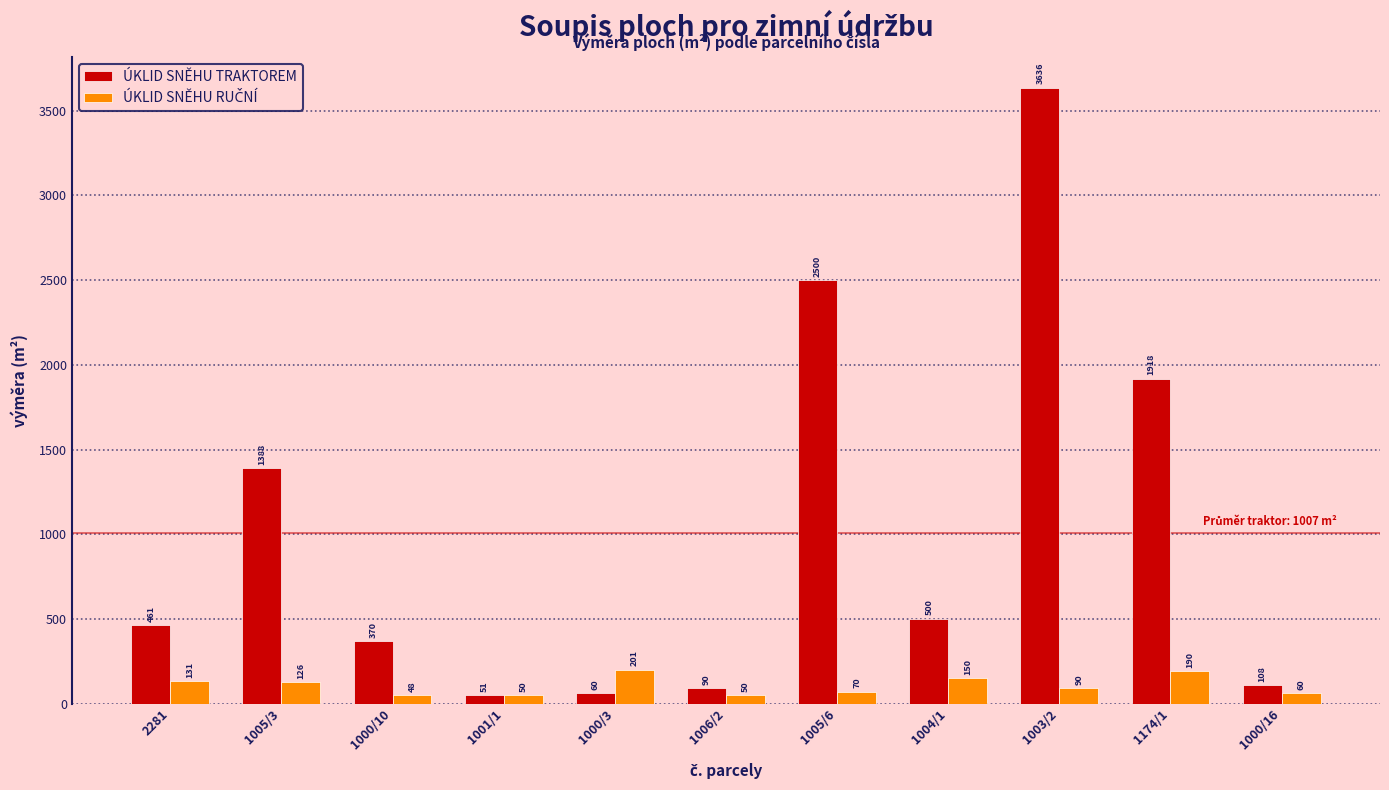

List the labels in order of ÚKLID SNĚHU TRAKTOREM value, largest first.

1003/2, 1005/6, 1174/1, 1005/3, 1004/1, 2281, 1000/10, 1000/16, 1006/2, 1000/3, 1001/1